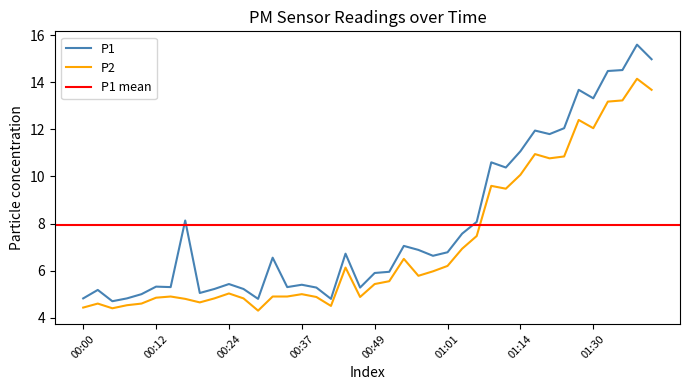

Is this an area chart (filled region under the line)?

No